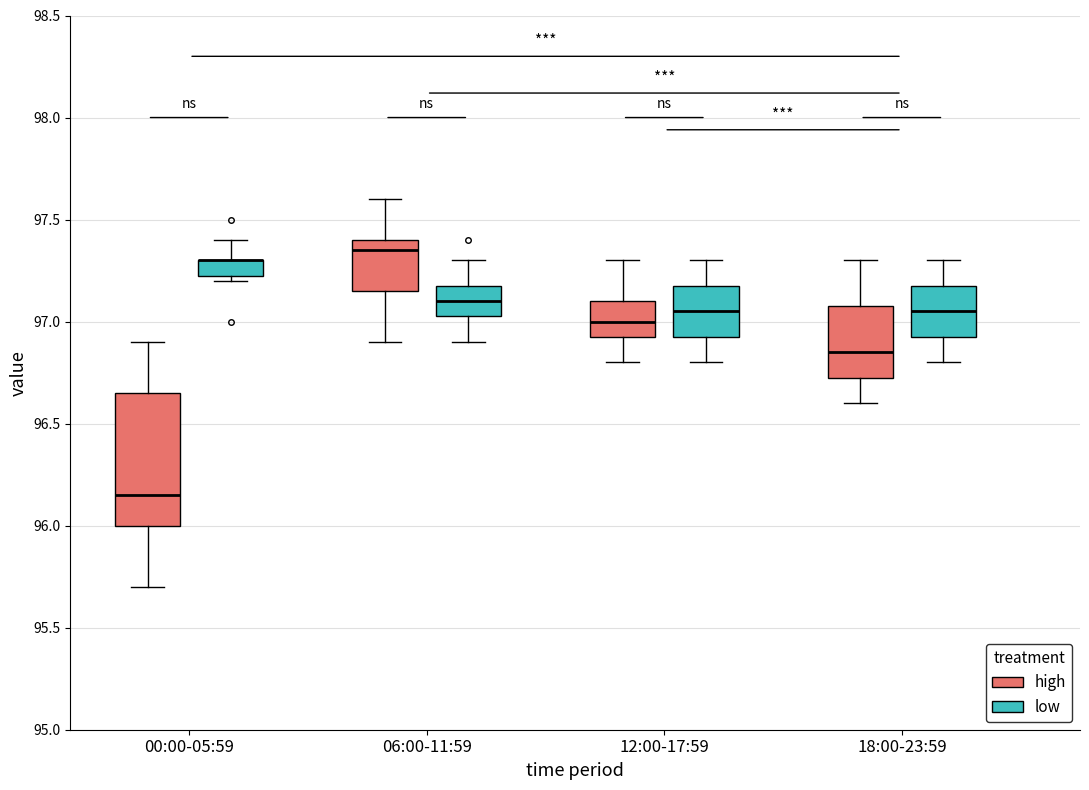

Reading left to right, read every box against the y-axis: the position of its median line, the range the box covers, and the ends of its whiskers. The values are not printed on the chart, so give them approximately, as read against the axis.

00:00-05:59 (high): median 96.15, box 96.00 to 96.65, whiskers 95.70 to 96.90
00:00-05:59 (low): median 97.30 (drawn on the box's upper edge), box 97.25 to 97.30, whiskers 97.20 to 97.40
06:00-11:59 (high): median 97.35, box 97.15 to 97.40, whiskers 96.90 to 97.60
06:00-11:59 (low): median 97.10, box 97.05 to 97.20, whiskers 96.90 to 97.30
12:00-17:59 (high): median 97.00, box 96.95 to 97.10, whiskers 96.80 to 97.30
12:00-17:59 (low): median 97.05, box 96.95 to 97.20, whiskers 96.80 to 97.30
18:00-23:59 (high): median 96.85, box 96.75 to 97.10, whiskers 96.60 to 97.30
18:00-23:59 (low): median 97.05, box 96.95 to 97.20, whiskers 96.80 to 97.30